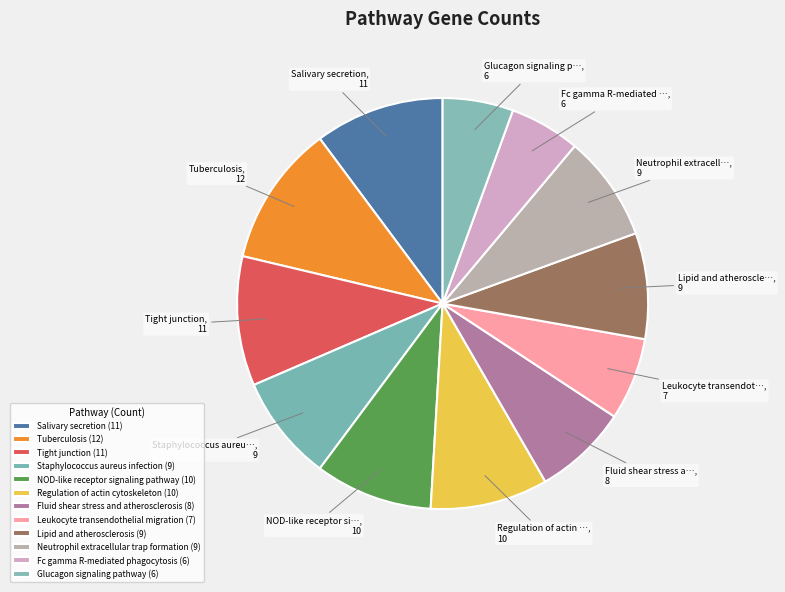

How many segments does this pie chart have?

12